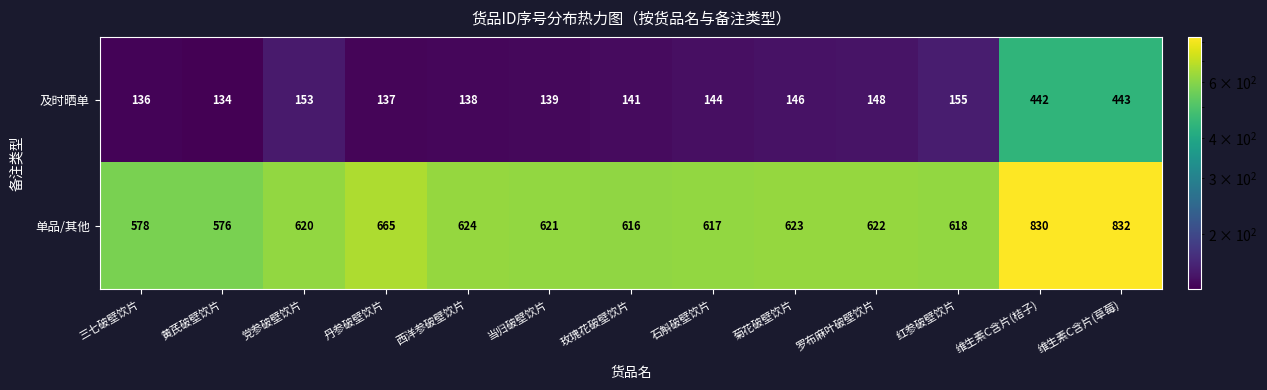

True or false: 及时晒单 has a value of 136 at 三七破壁饮片.

True